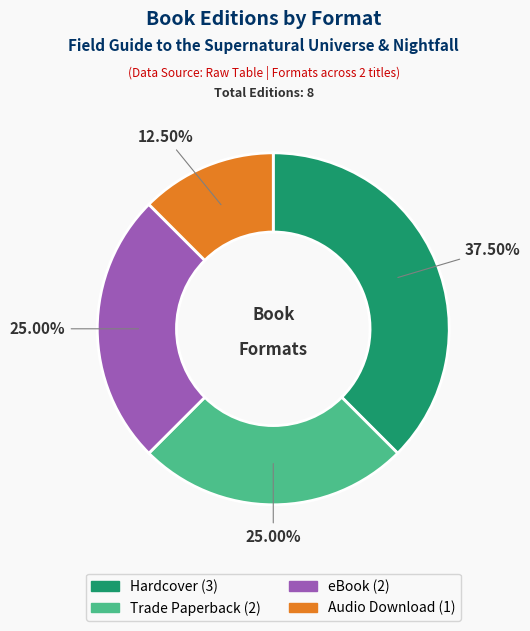

The eBook slice represents 38% of the pie. True or false?

False